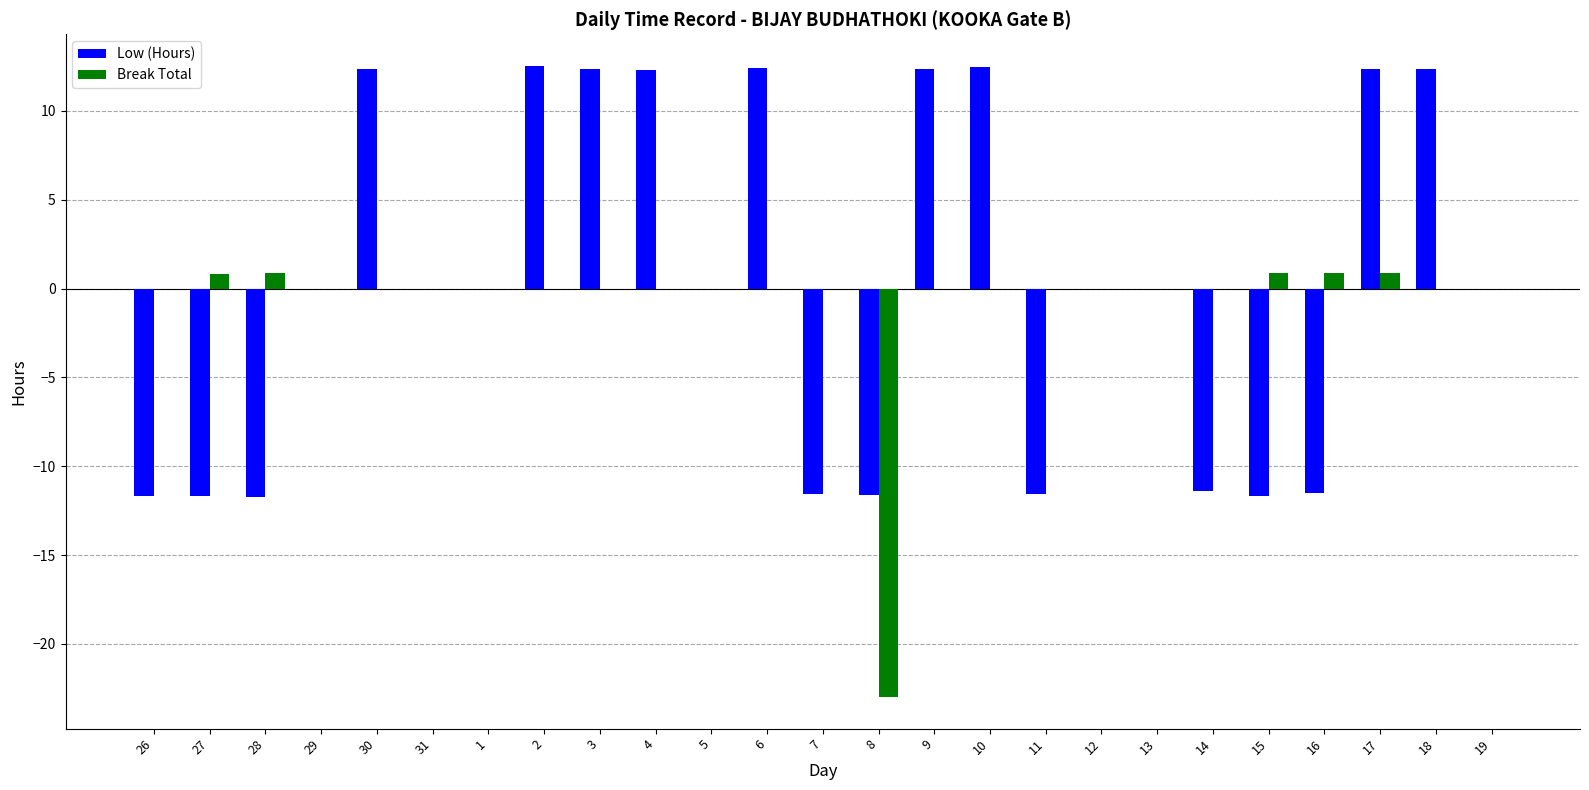

What is the sum of all Low (Hours) values?

7.2